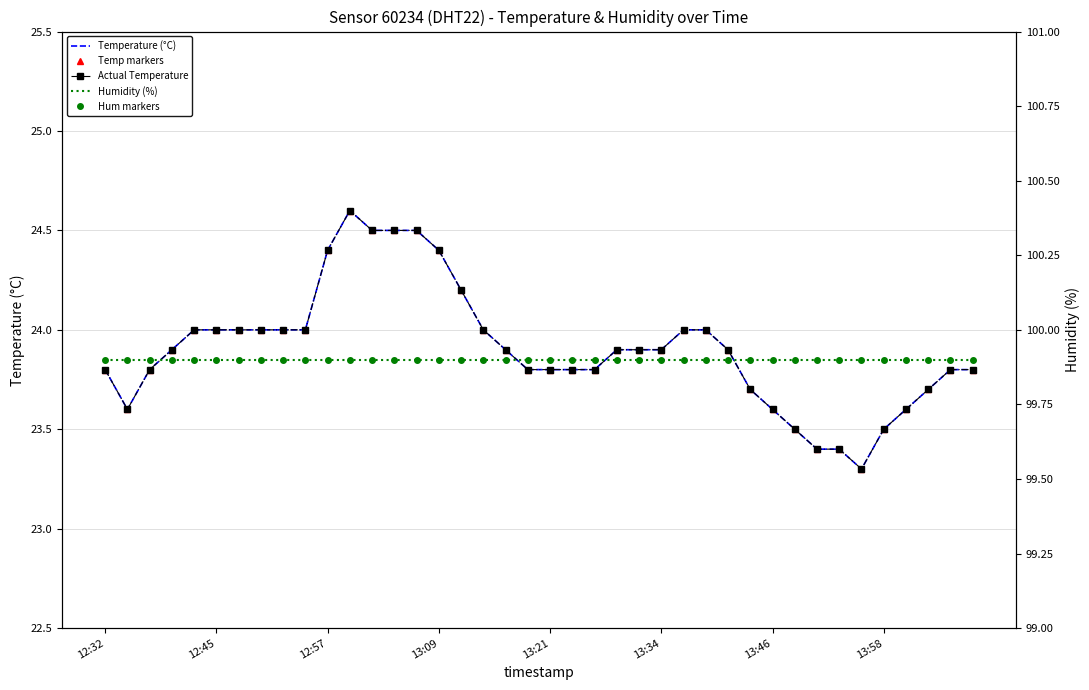

True or false: Hum markers has more than 0 points higher than both neighbors.

False